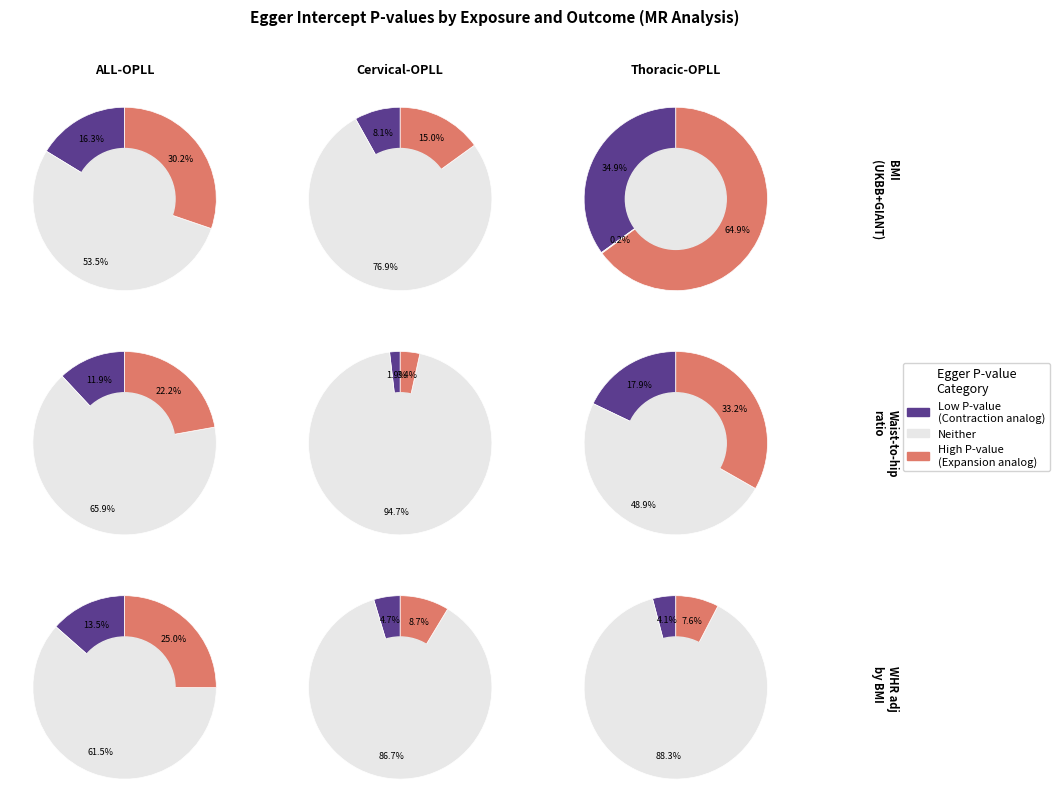

Is it true that Thoracic-OPLL is 23% of the pie?

True